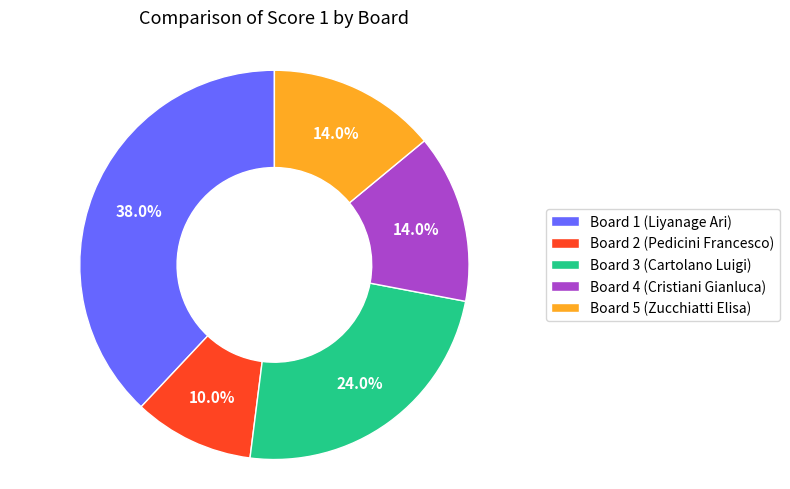

What percentage do Board 4 (Cristiani Gianluca) and Board 5 (Zucchiatti Elisa) together represent?

28.0%